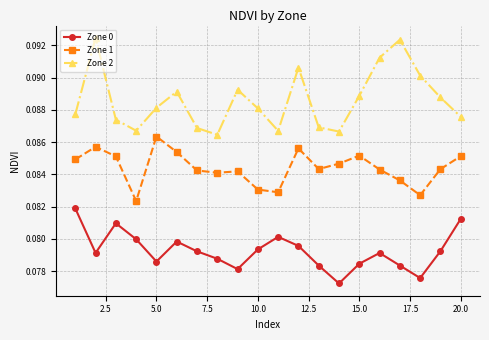

In Zone 0, how many points are lower than both neighbors (excluding endpoints)?

5